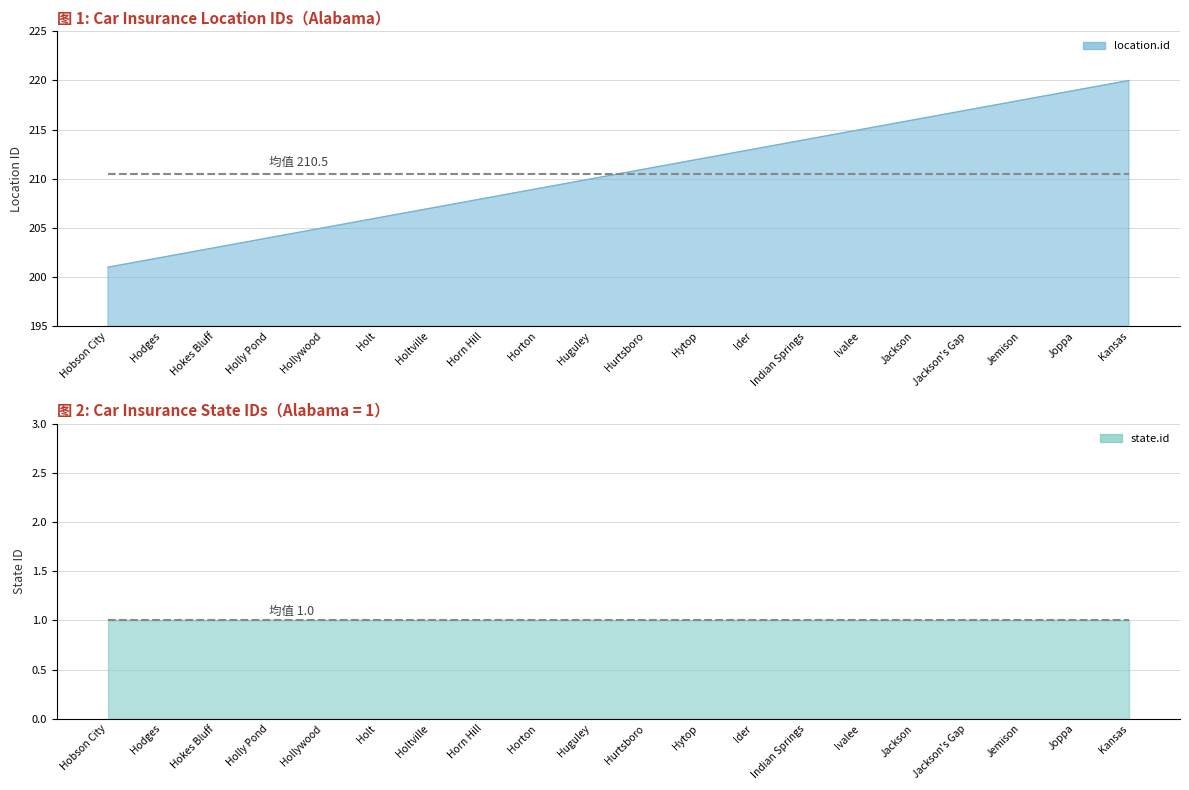

At which category does the chart reach its minimum across all series?

Hobson City